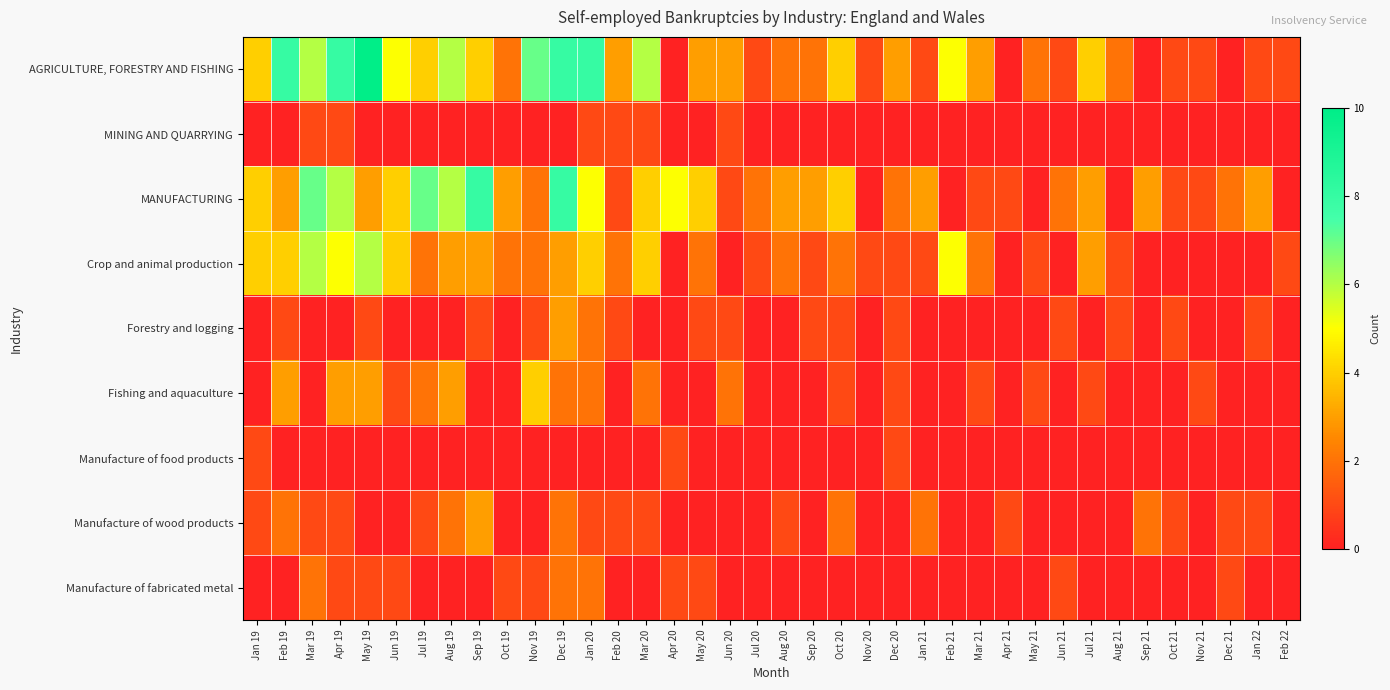

Which has a higher value, Sep 21 or Jul 21?

Jul 21